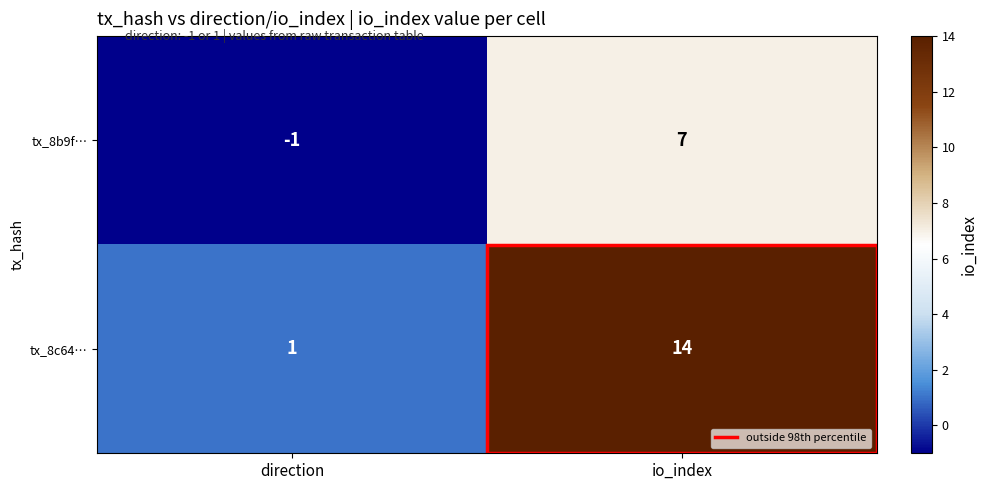

Which label corresponds to the largest value in the chart?

io_index